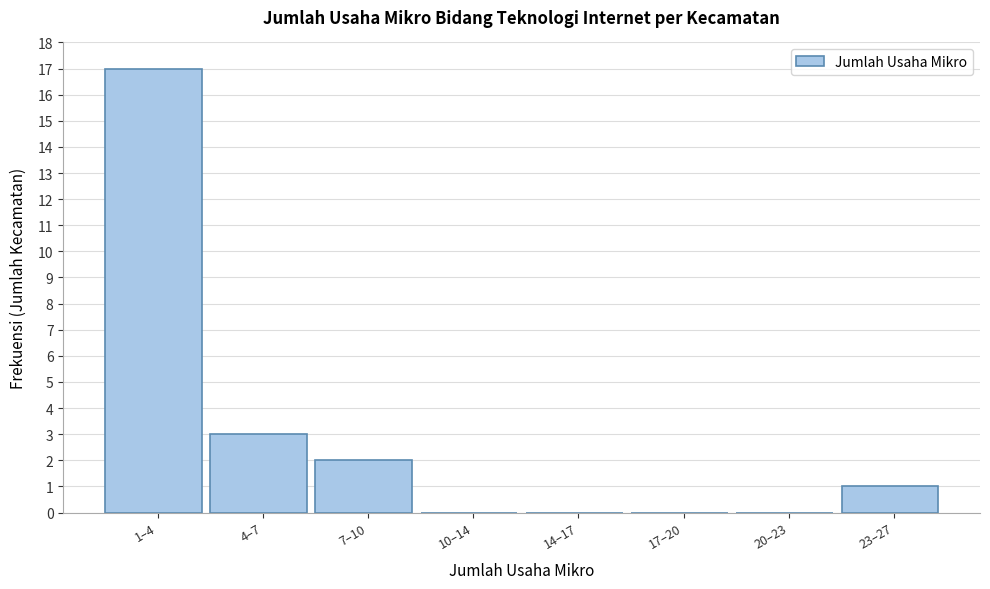

Reading left to right, transcribe all the data shown in this chart.

1–4=17	4–7=3	7–10=2	10–14=0	14–17=0	17–20=0	20–23=0	23–27=1